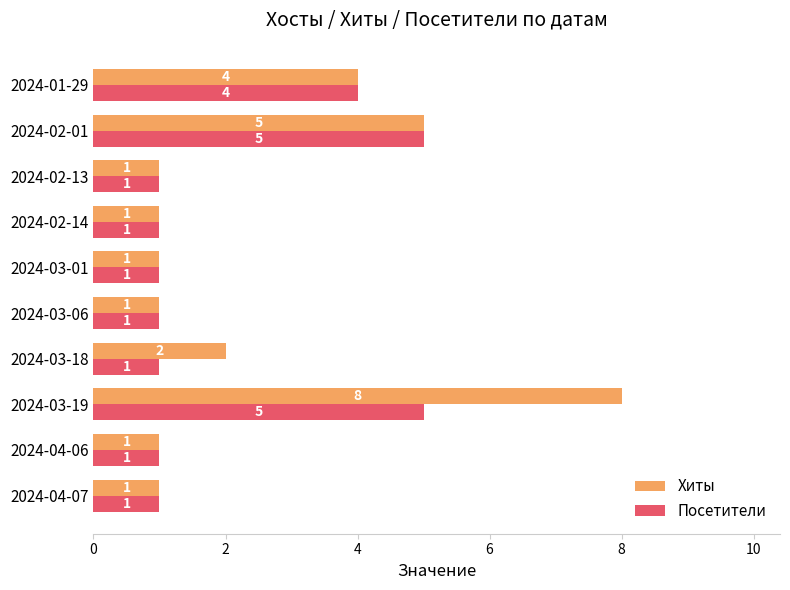

Which series has the largest total across all categories?

Хиты